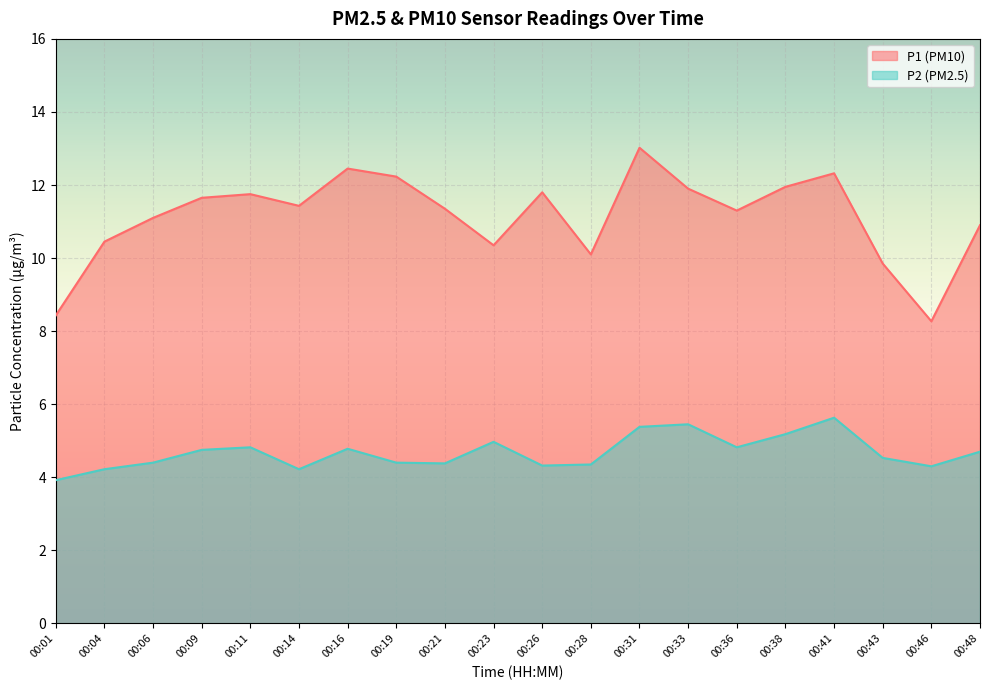

How many data points in P1 are above 11?

13